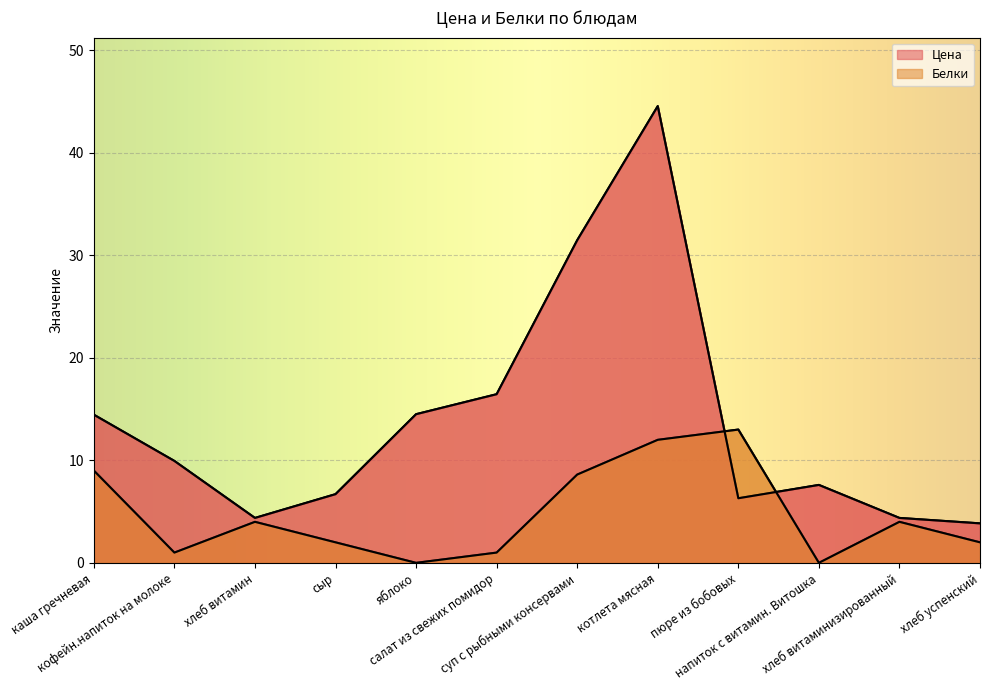

Is it true that Белки equals 1.5 at хлеб витаминизированный?

False